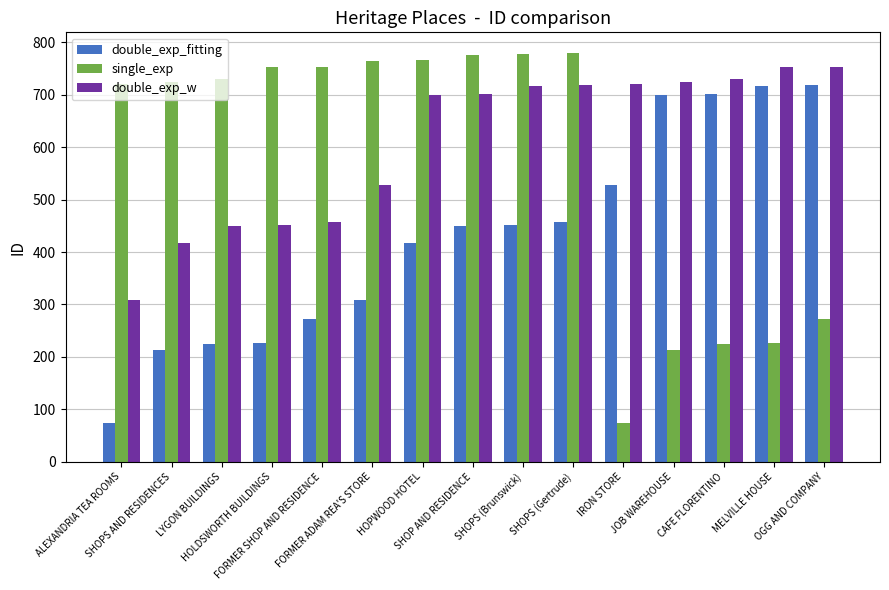

What position from the right is JOB WAREHOUSE?

4